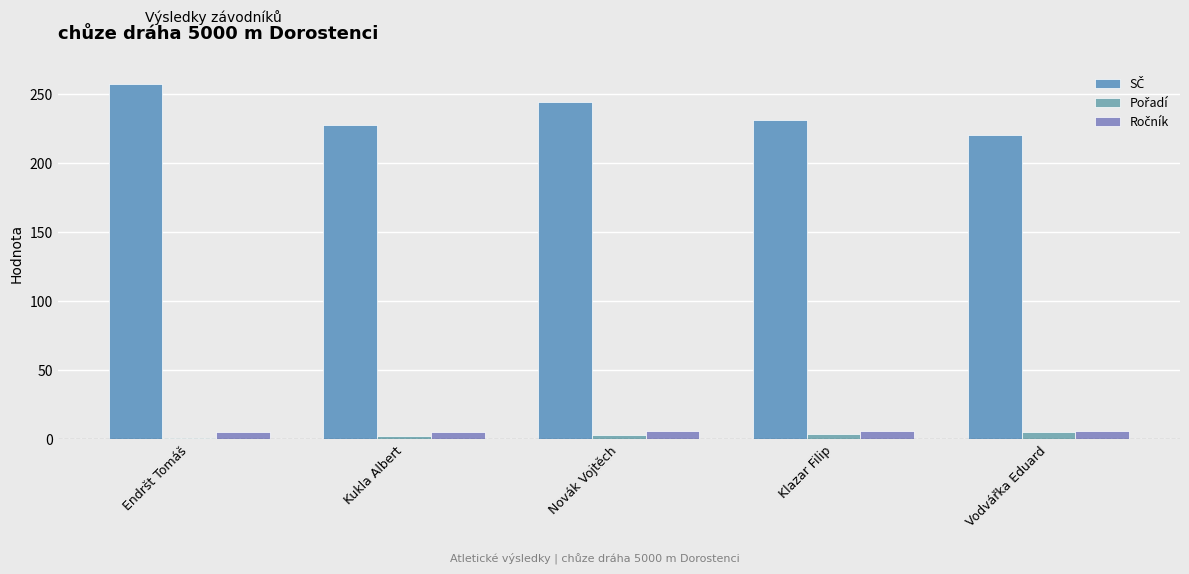

What is the minimum value for Pořadí?

1